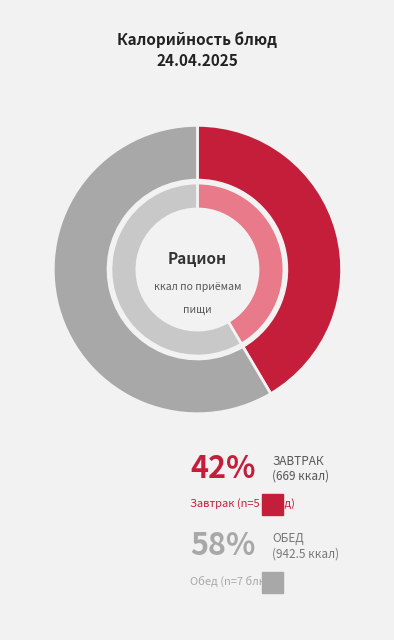

Is Оладьи из говяжьей печени the majority of the pie?

No